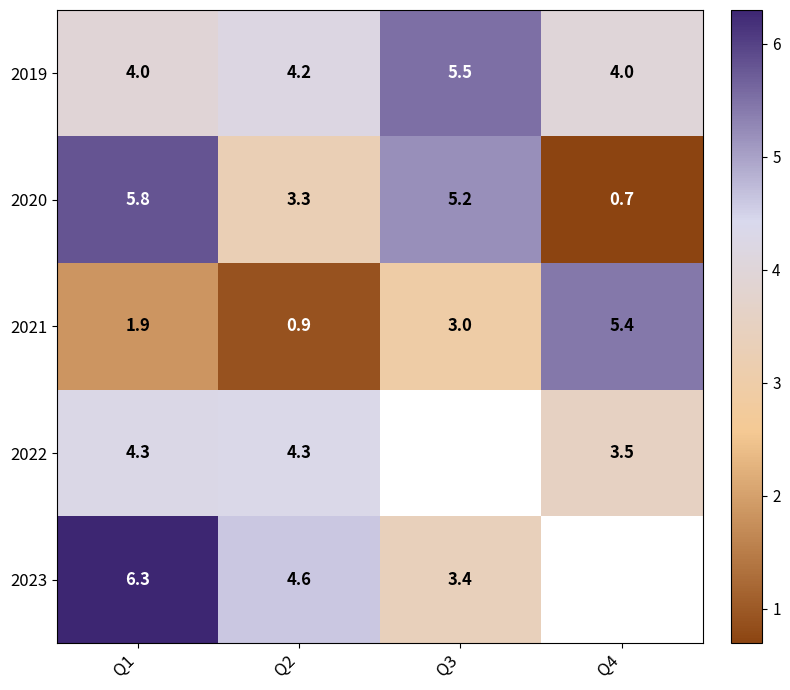

Rank the series at Q4 from lowest to highest value.

2020, 2022, 2019, 2021, 2023